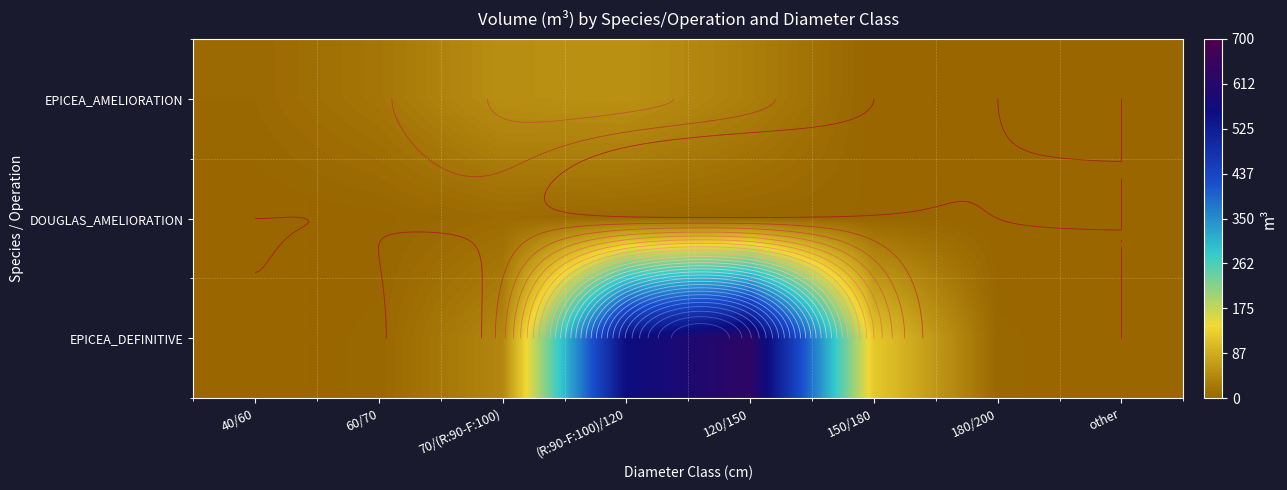

Which series has the widest spread of values?

EPICEA_DEFINITIVE